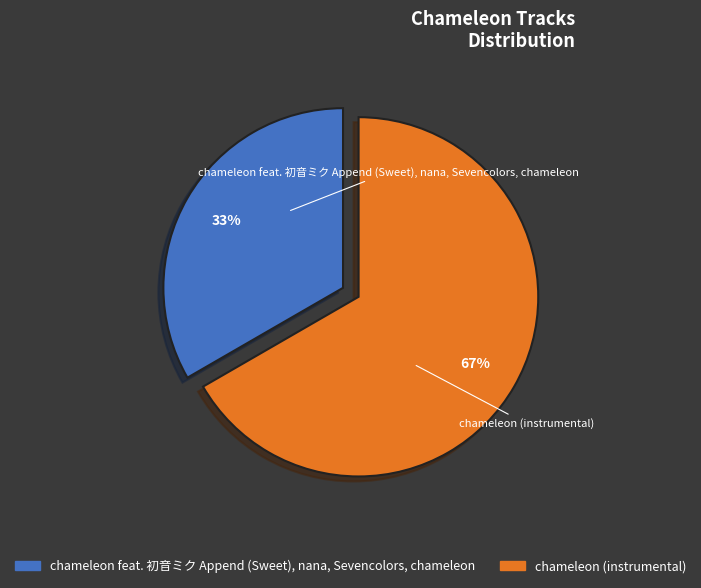

Does chameleon (instrumental) represent more than half of the total?

Yes